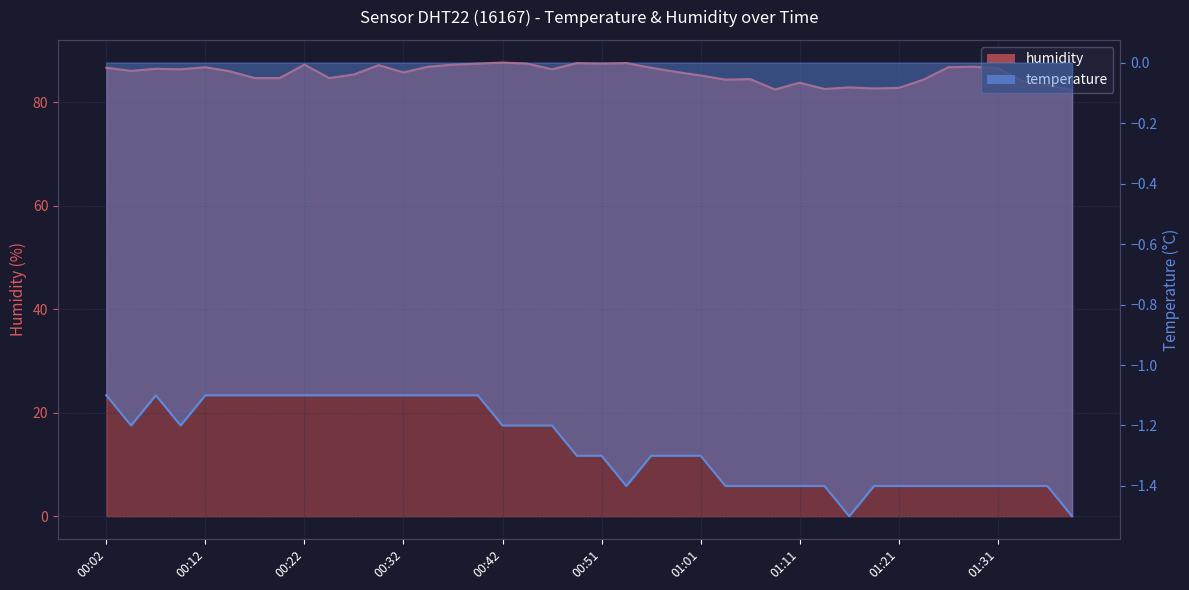

Does the chart have visible grid lines?

Yes